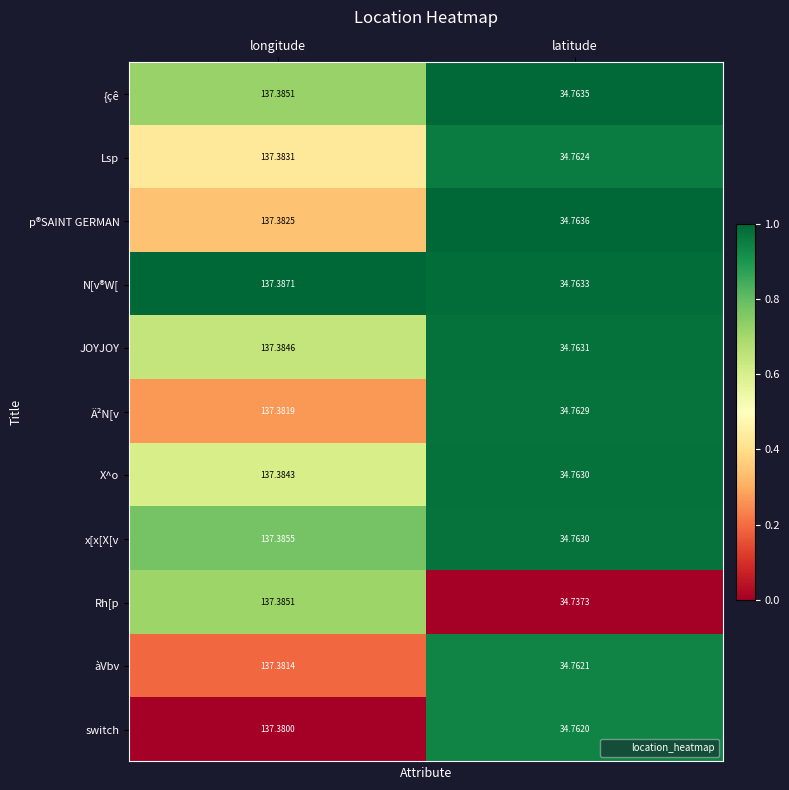

How many categories are shown in the chart?

2